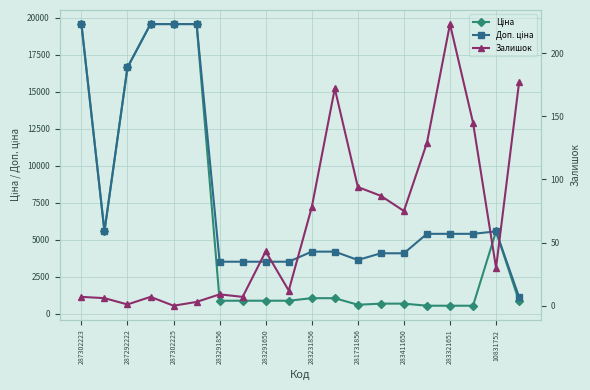

What is the value of the Доп. ціна point at the 18th from the left?

5395.7